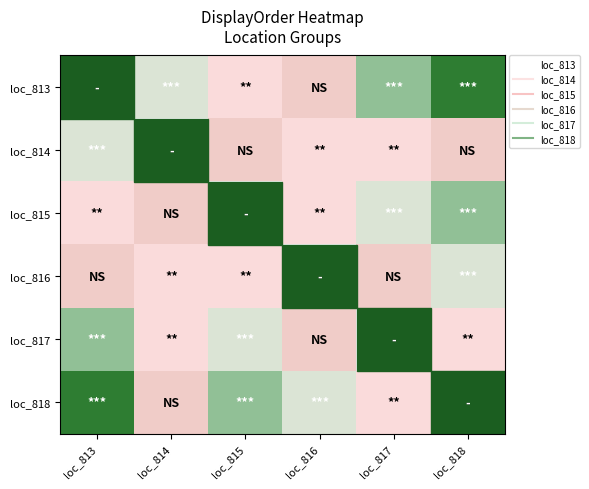

List the series in order of their peak value, highest first.

loc_813, loc_818, loc_815, loc_817, loc_814, loc_816